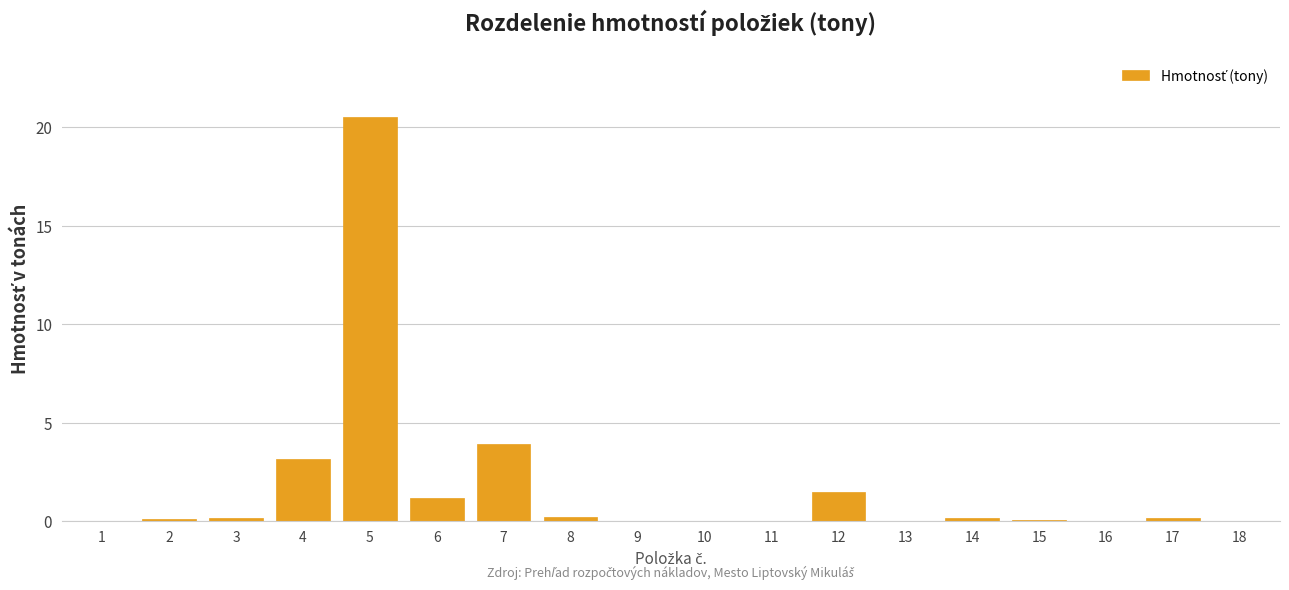

What is the maximum value shown in the chart?

20.6